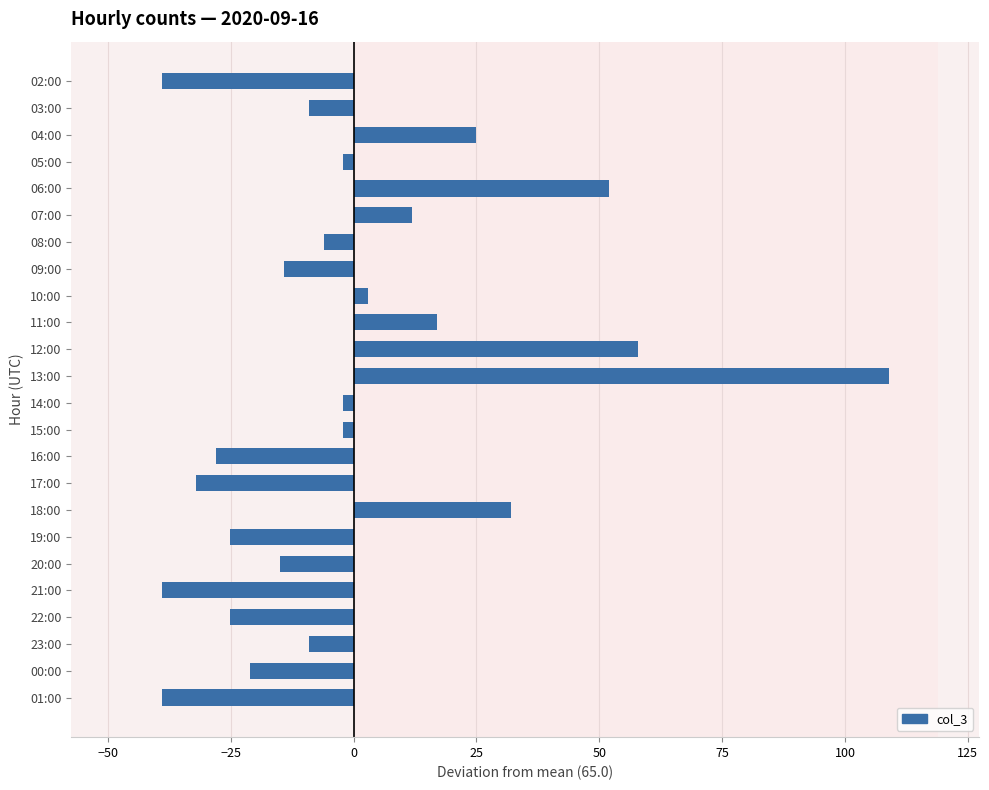

Between 16:00 and 13:00, which is larger?

13:00